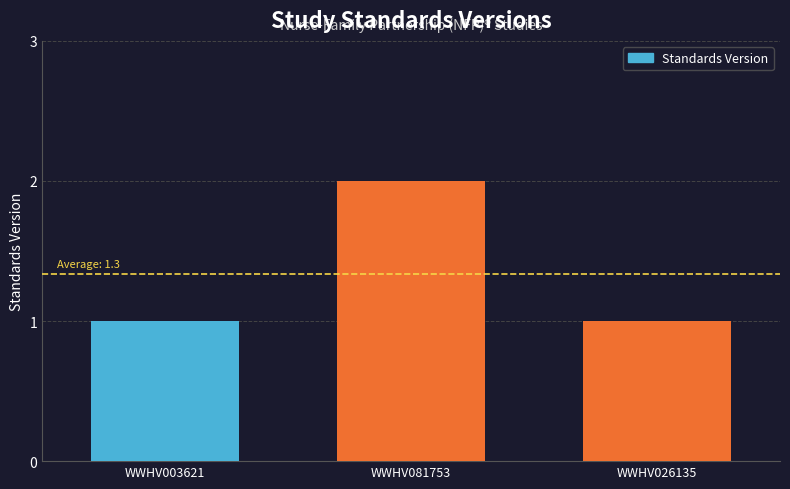

What is the value of the 1st bar from the left?

1